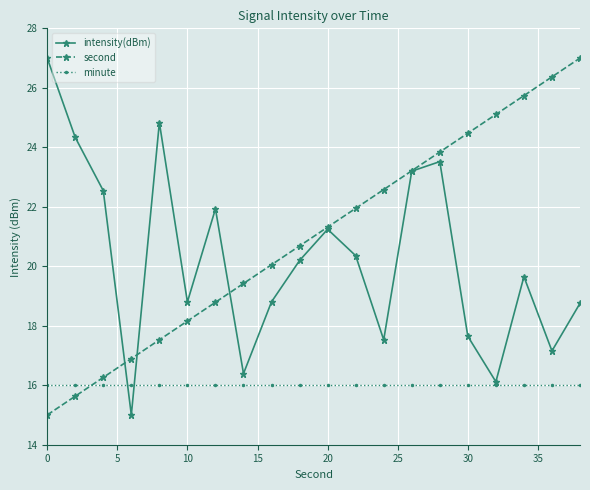

At how many categories does at least one series exceed 26?

3